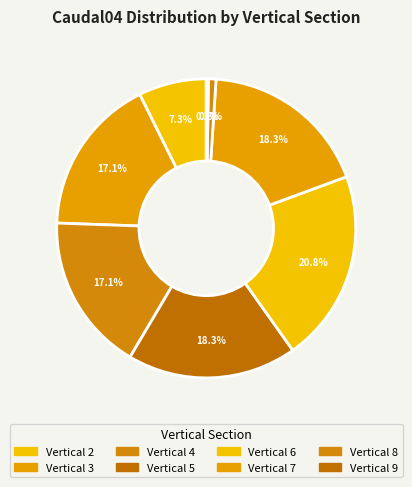

How many slices are in this pie chart?

8